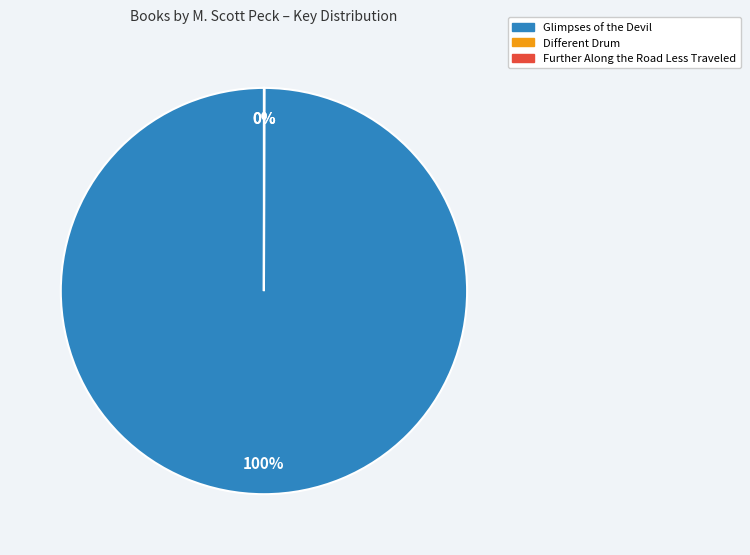

The Glimpses of the Devil slice represents 100% of the pie. True or false?

True